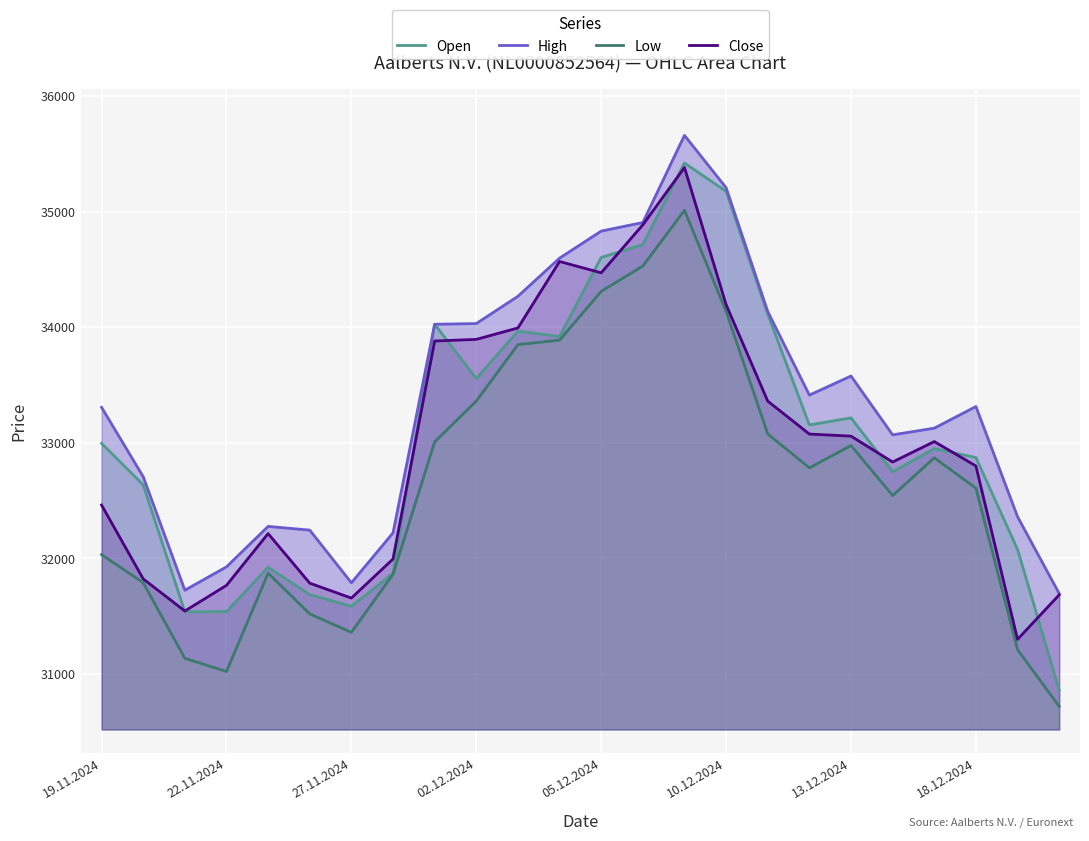

Is it true that Open equals 11202 at 18.12.2024?

False